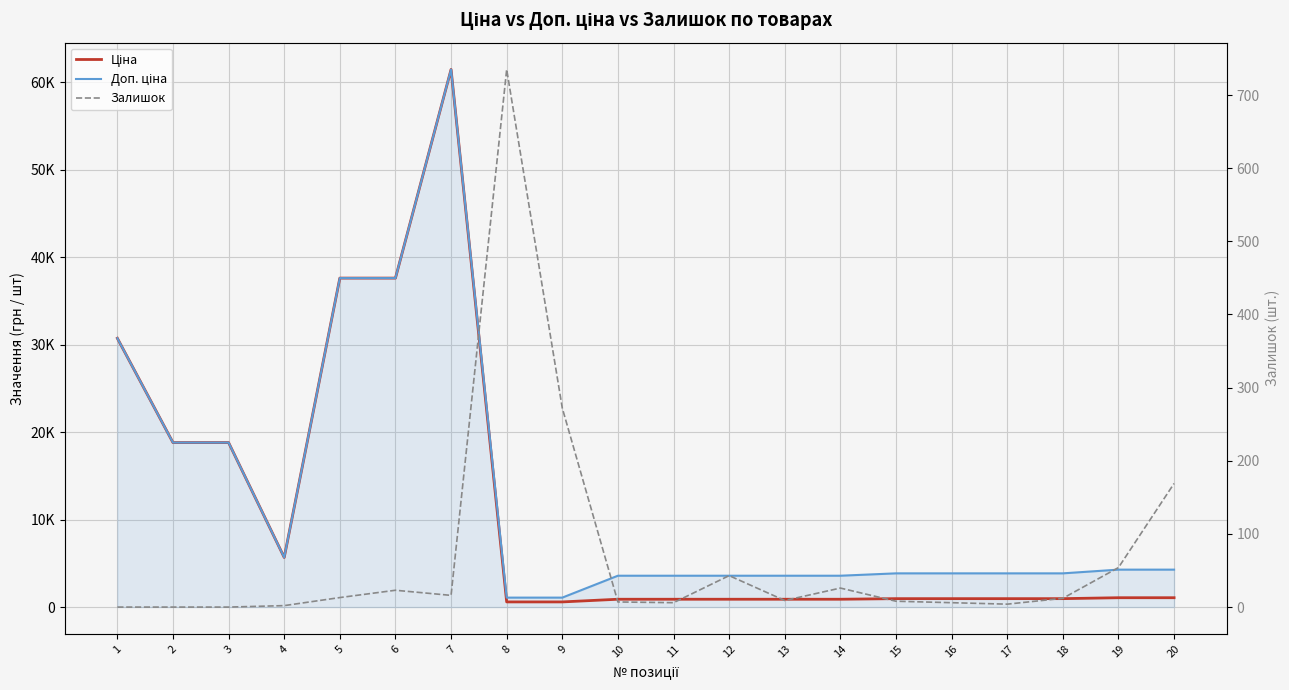

What is the value of the Ціна point at the 12th from the left?

895.9